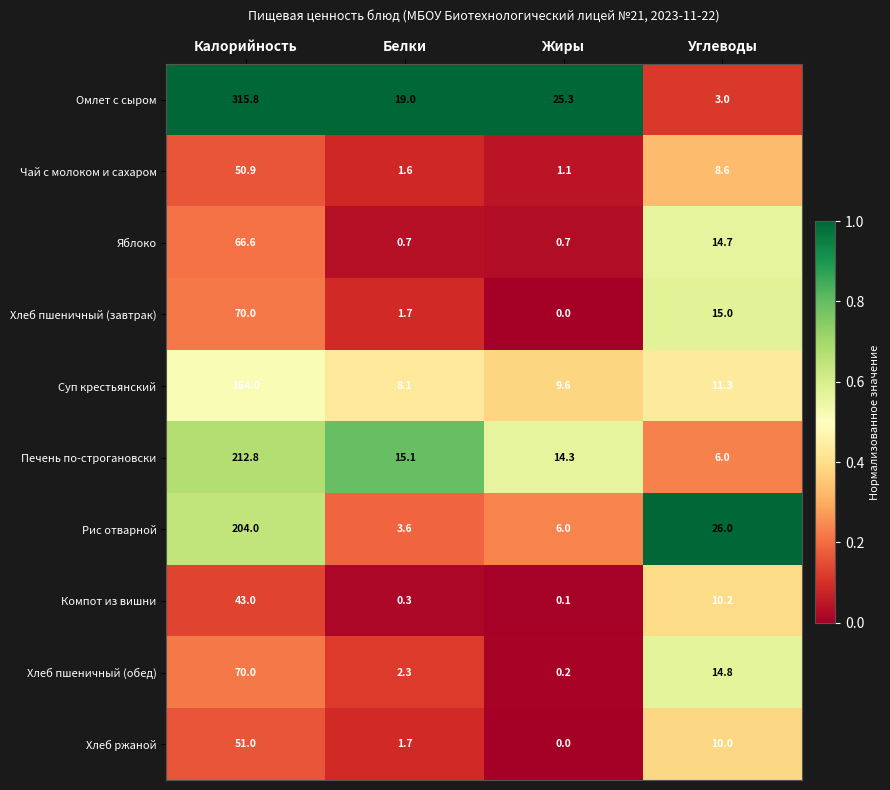

How many data points does each series have?

4